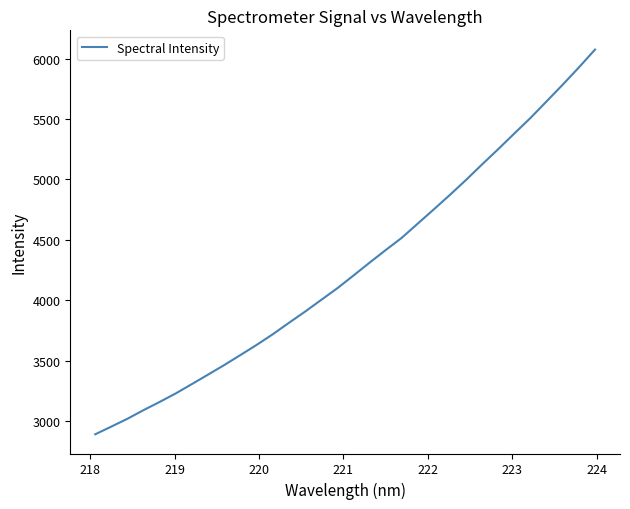

What is the minimum value shown in the chart?

2889.4